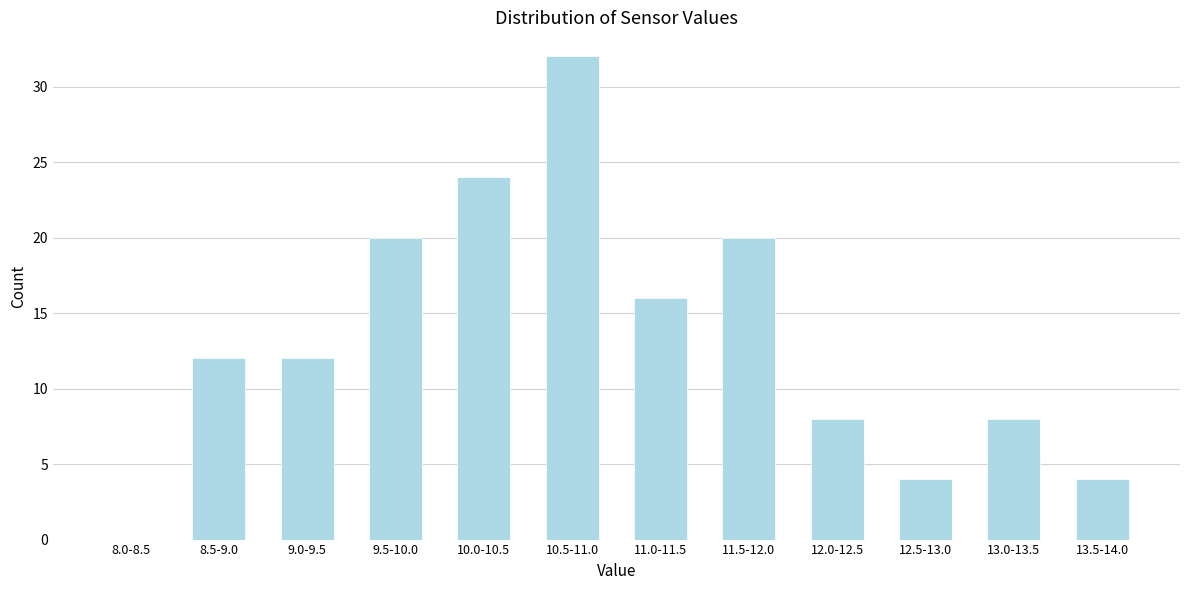

Reading left to right, list all the values displayed in this chart.

8.0-8.5=0	8.5-9.0=12	9.0-9.5=12	9.5-10.0=20	10.0-10.5=24	10.5-11.0=32	11.0-11.5=16	11.5-12.0=20	12.0-12.5=8	12.5-13.0=4	13.0-13.5=8	13.5-14.0=4